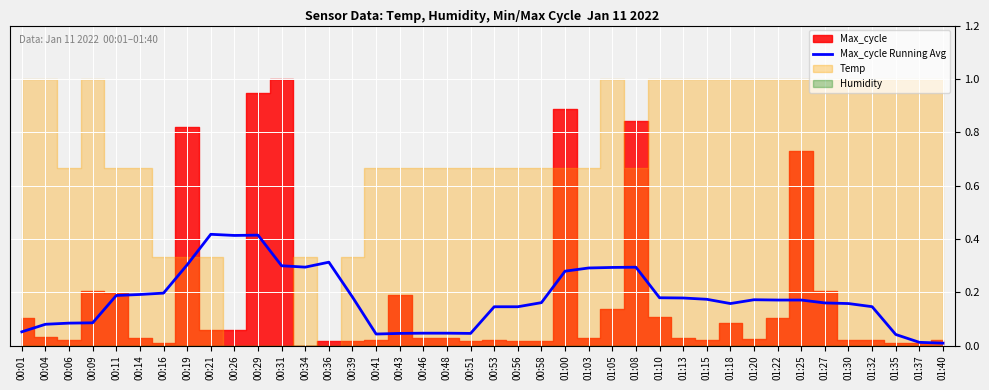

What is the average value?

0.2